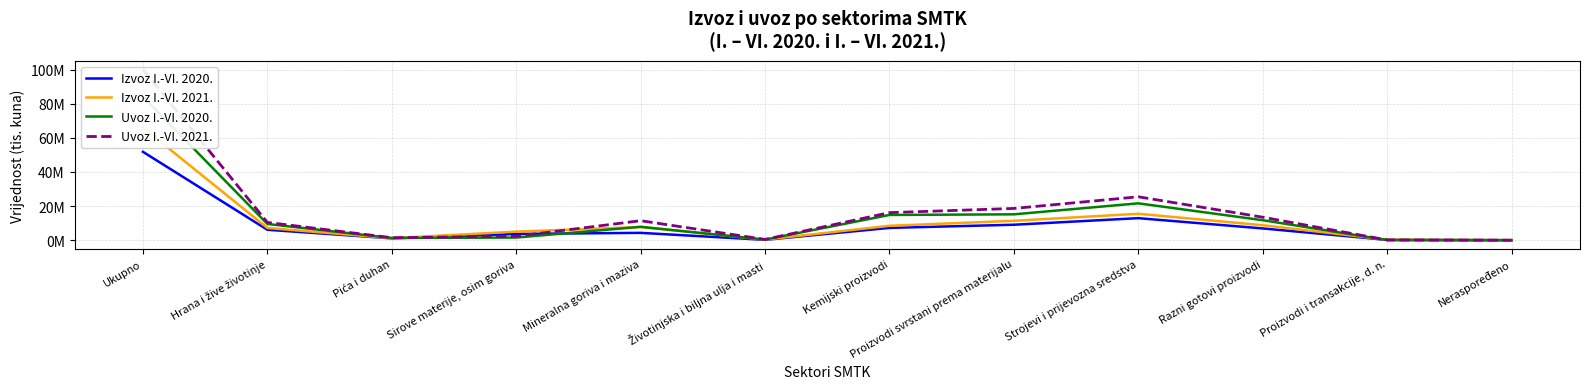

Between Strojevi i prijevozna sredstva and Mineralna goriva i maziva, which is larger?

Strojevi i prijevozna sredstva